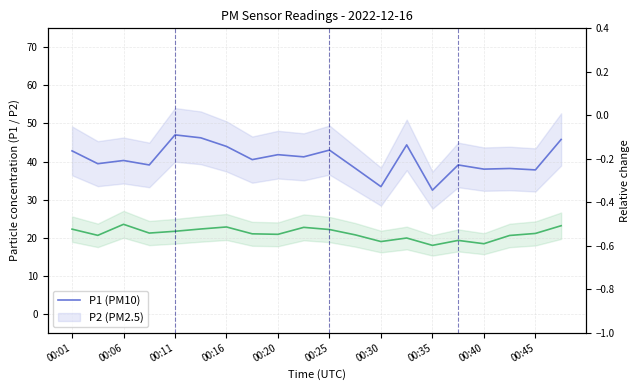

How many lines are shown in the chart?

2